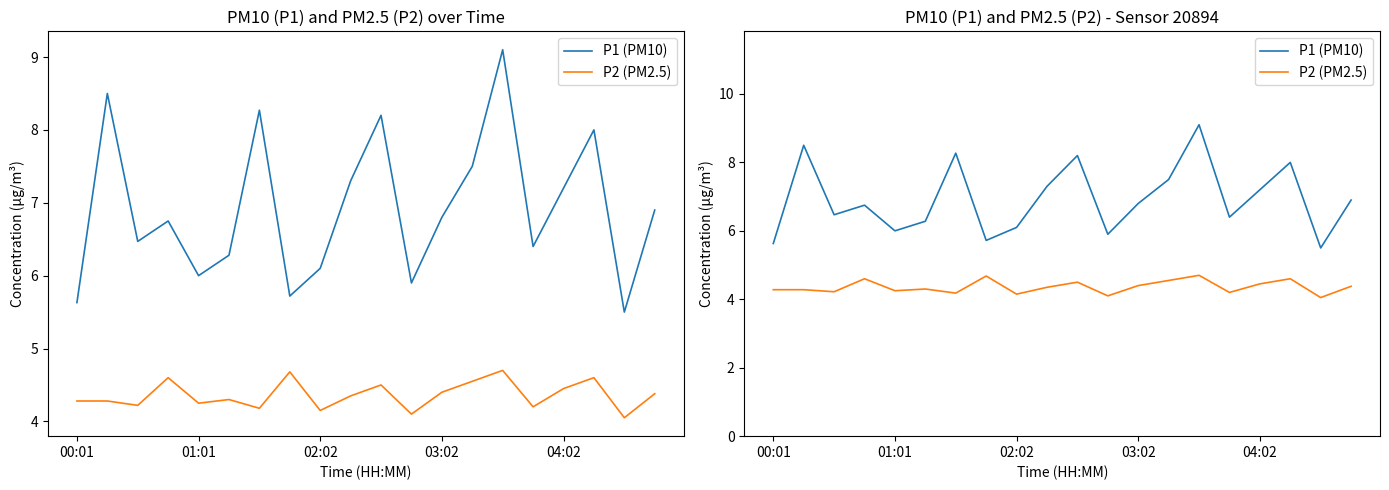

Read the P2 (PM2.5) value at 17.

4.6